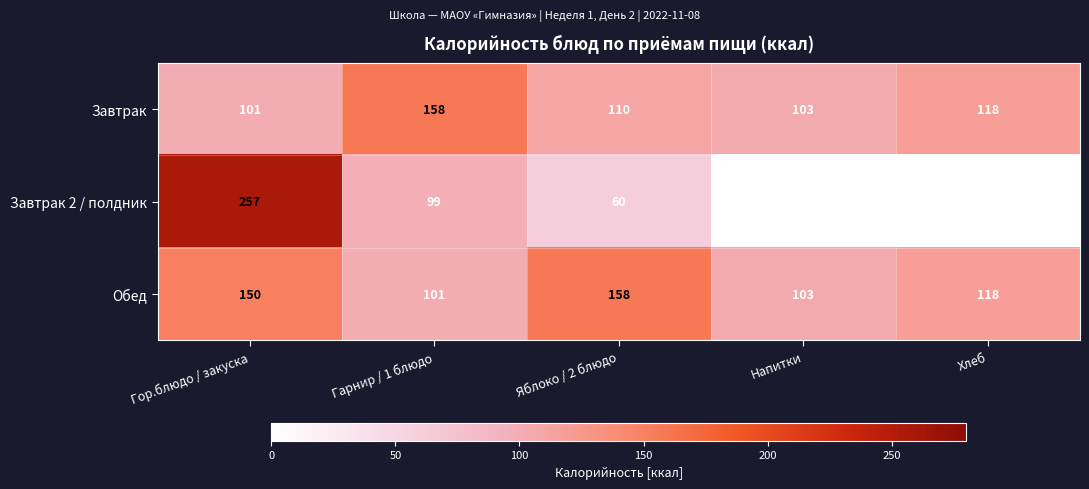

Is it true that Завтрак equals 135 at Гор.блюдо / закуска?

False